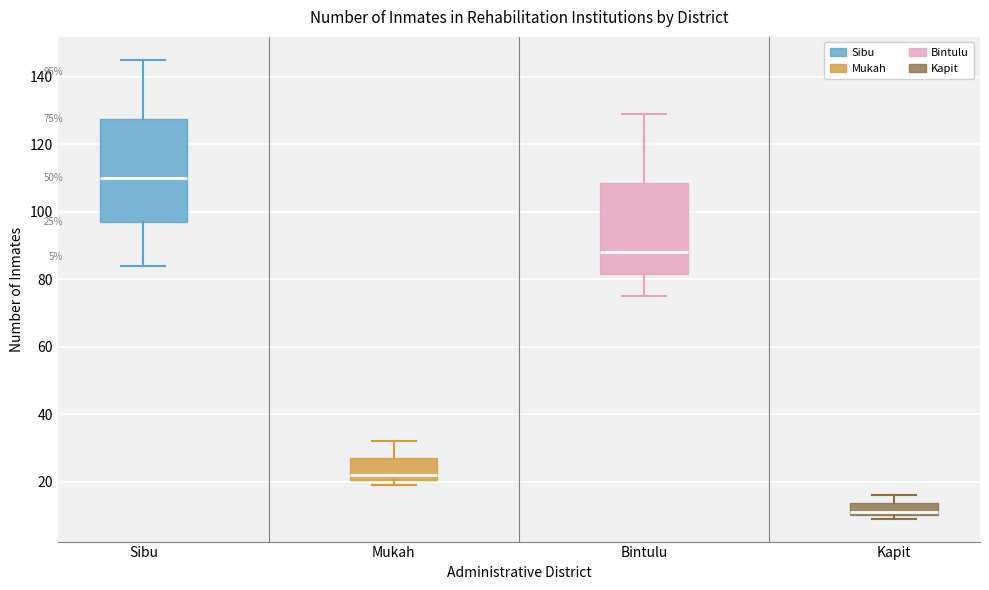

Which box's median line is the highest?

Sibu